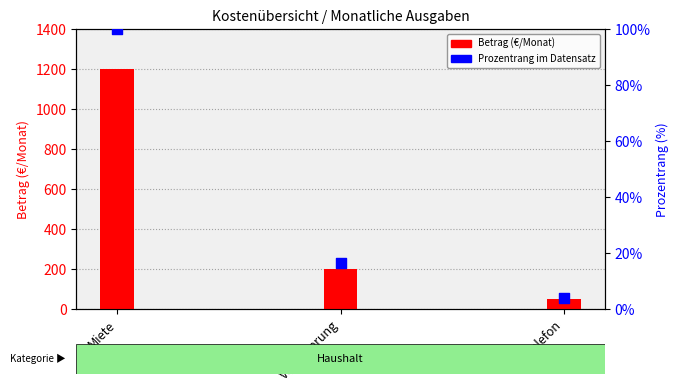

Is the value of Prozentrang im Datensatz at Telefon greater than the value of Betrag (€/Monat) at Telefon?

No